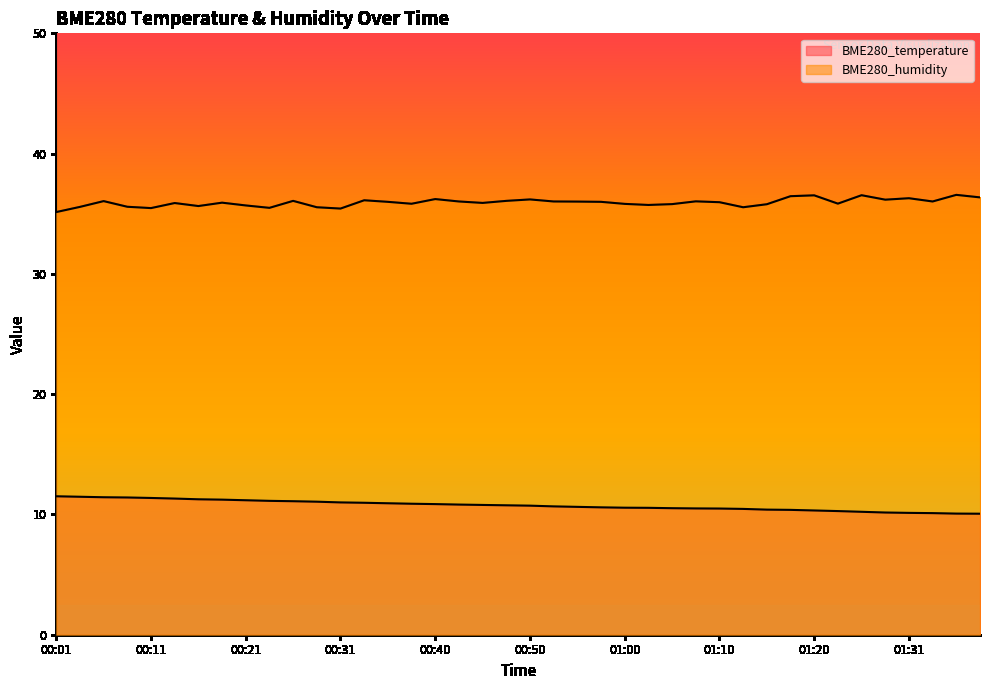

What is the label of the 10th point from the left?

00:23